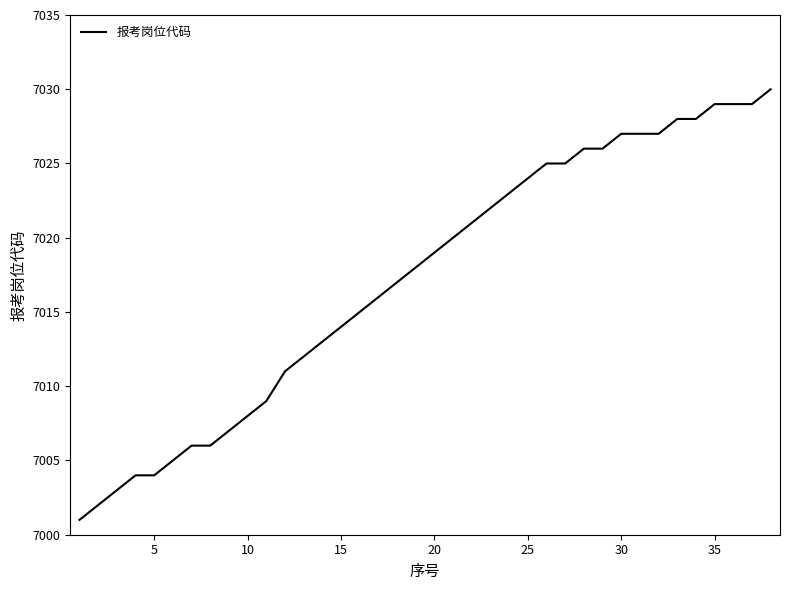

What is the difference between the maximum and minimum values?

29